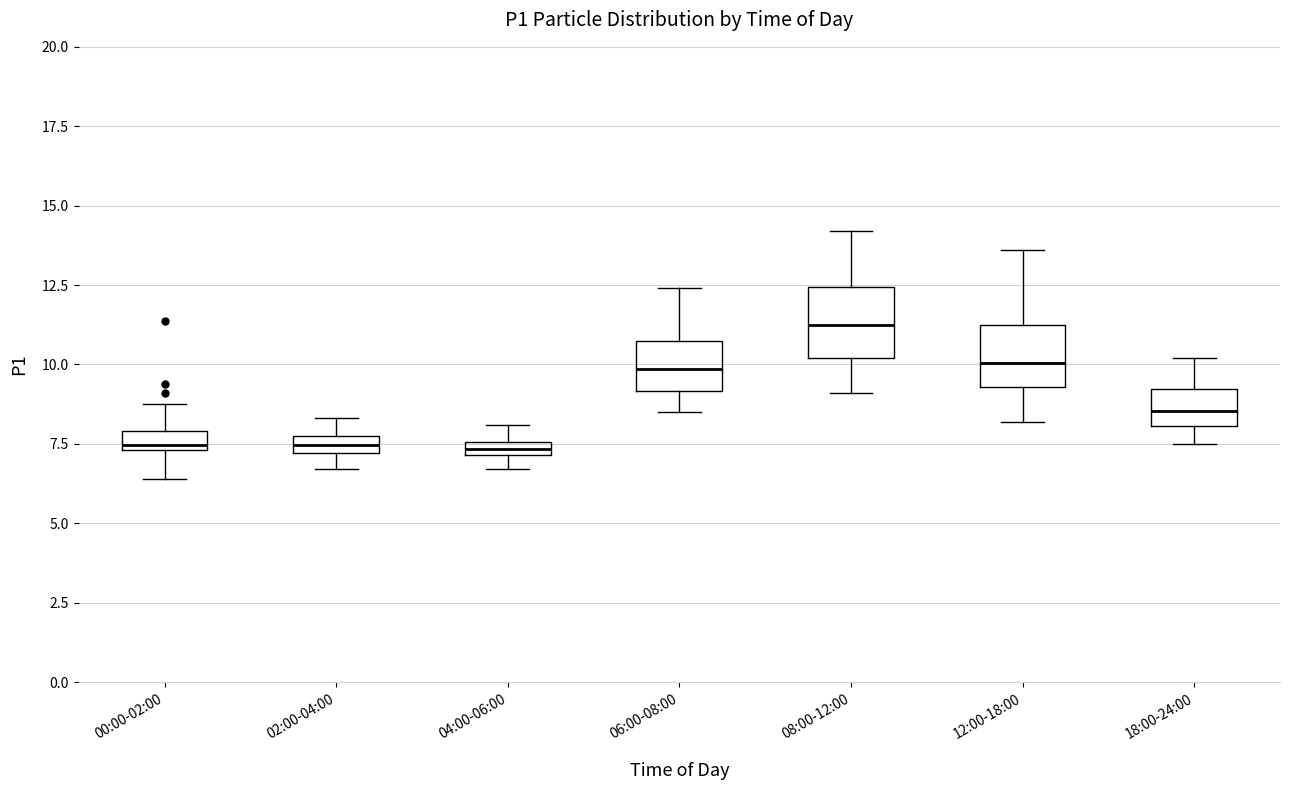

Which box has the highest median line?

08:00-12:00